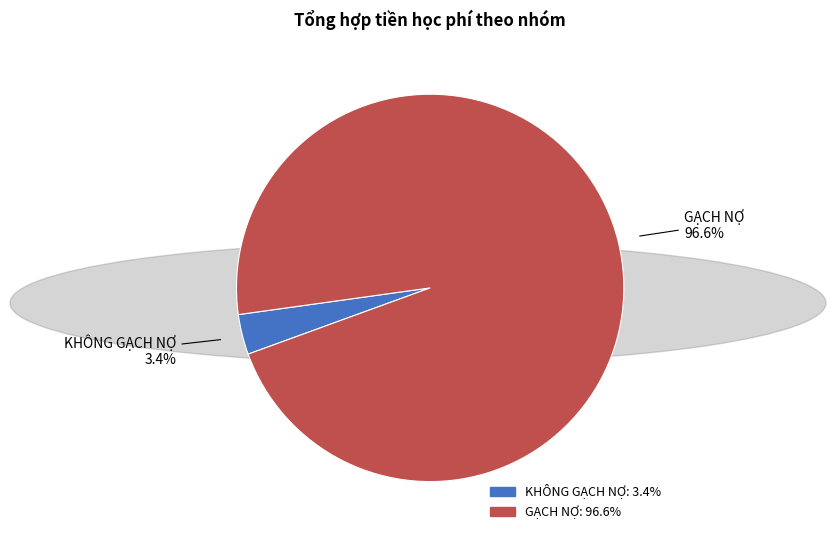

Is it true that GẠCH NỢ is 97% of the pie?

True